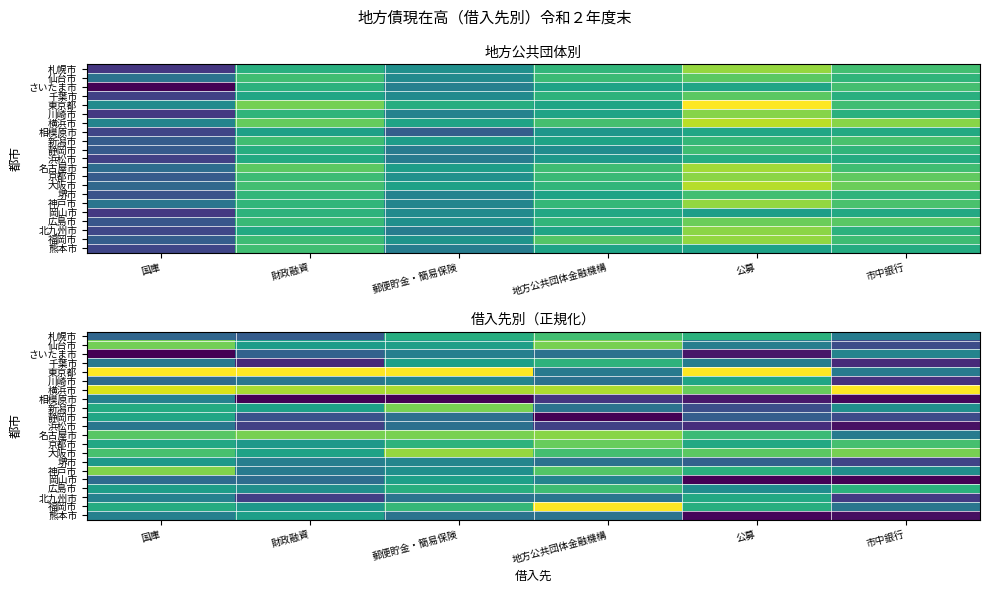

The 仙台市 series shows 0.2 at 市中銀行. True or false?

True